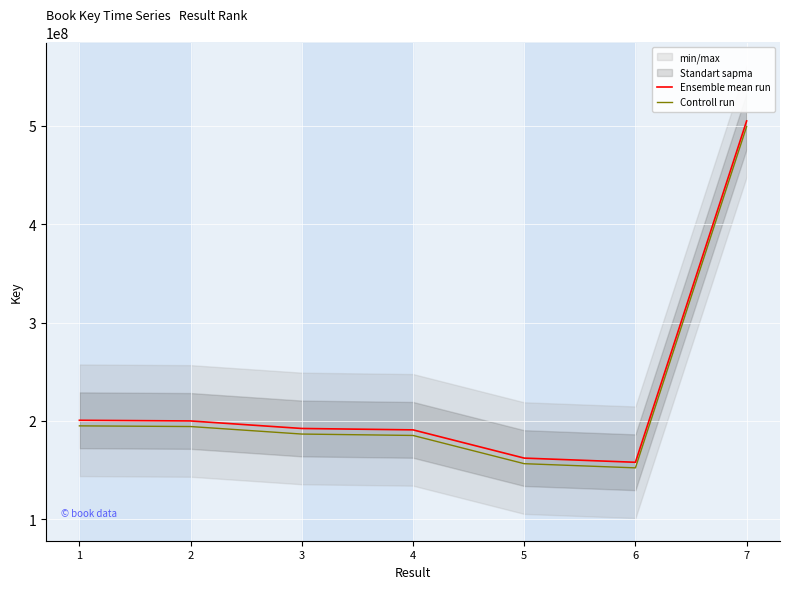

True or false: Controll run and Ensemble mean run cross at least once.

False